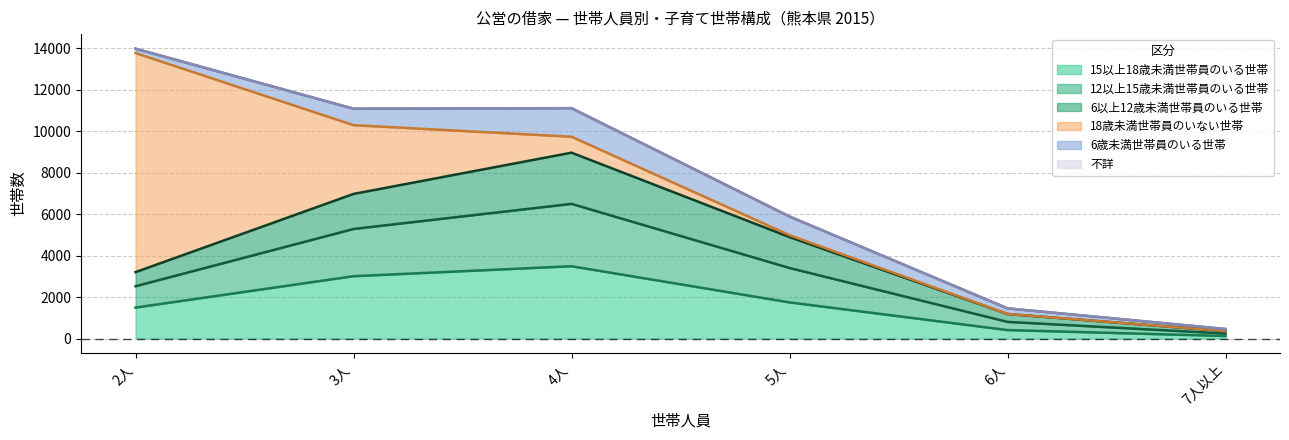

How many lines are shown in the chart?

6